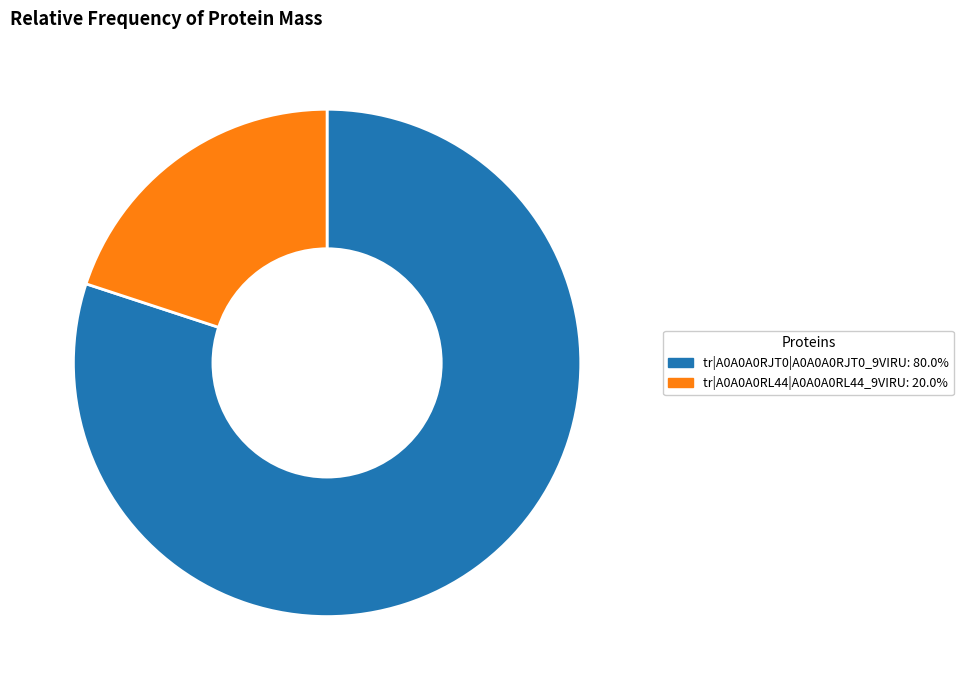

True or false: tr|A0A0A0RL44|A0A0A0RL44_9VIRU accounts for 20% of the total.

True